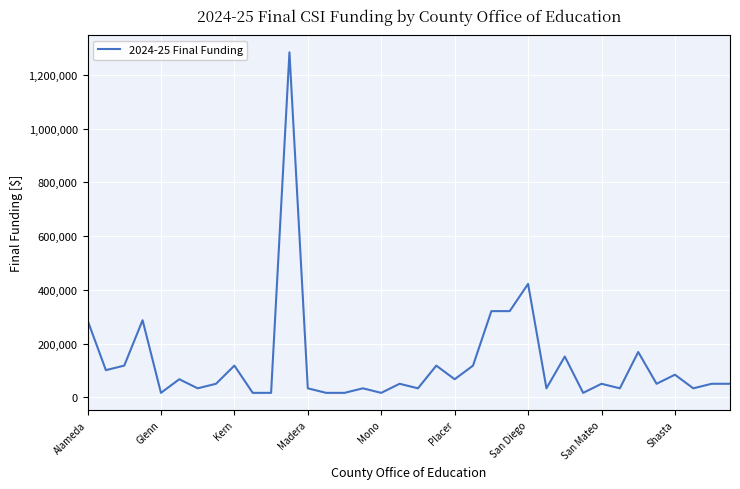

What is the difference between the maximum and minimum values?

1266888